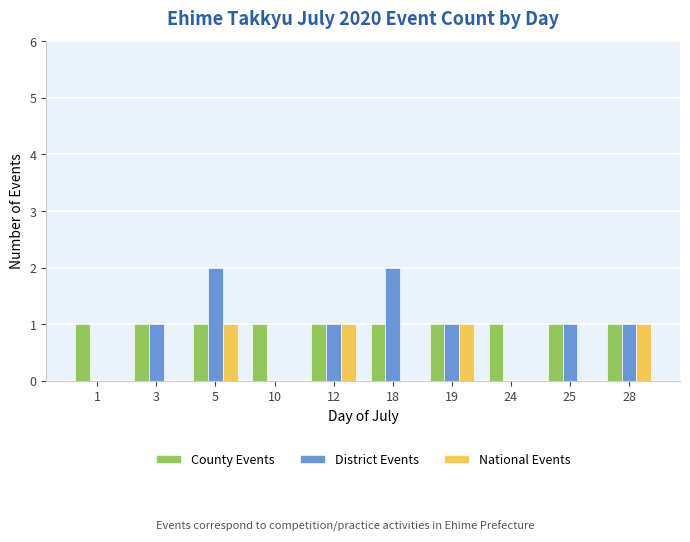

True or false: District Events has a value of 1 at 19.

True